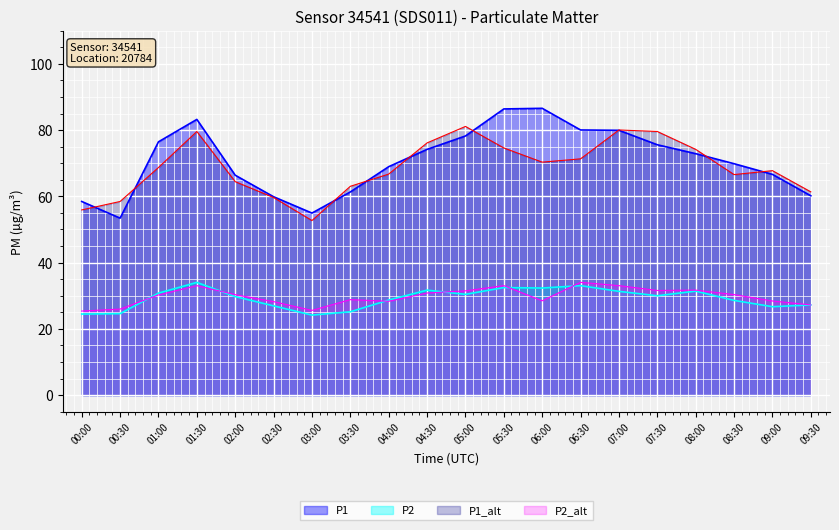

True or false: P2_smooth and P1 cross at least once.

False